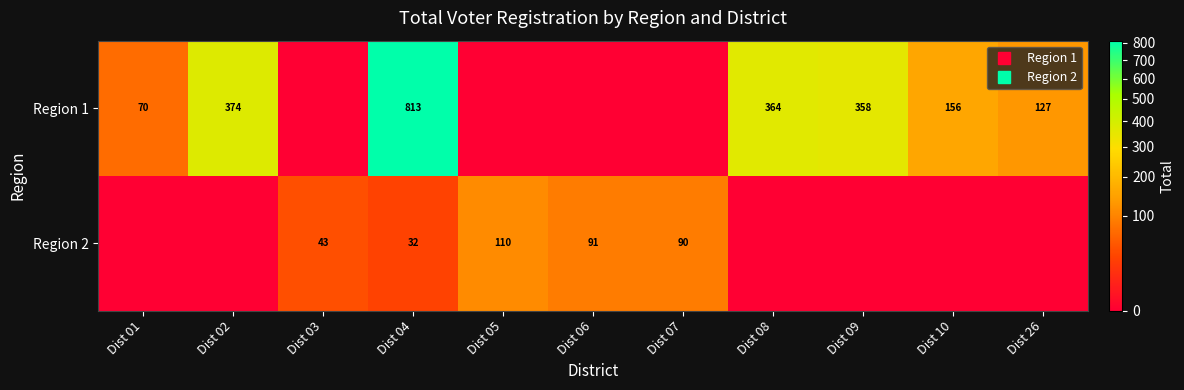

At which category is the sum across all series the highest?

Dist 04